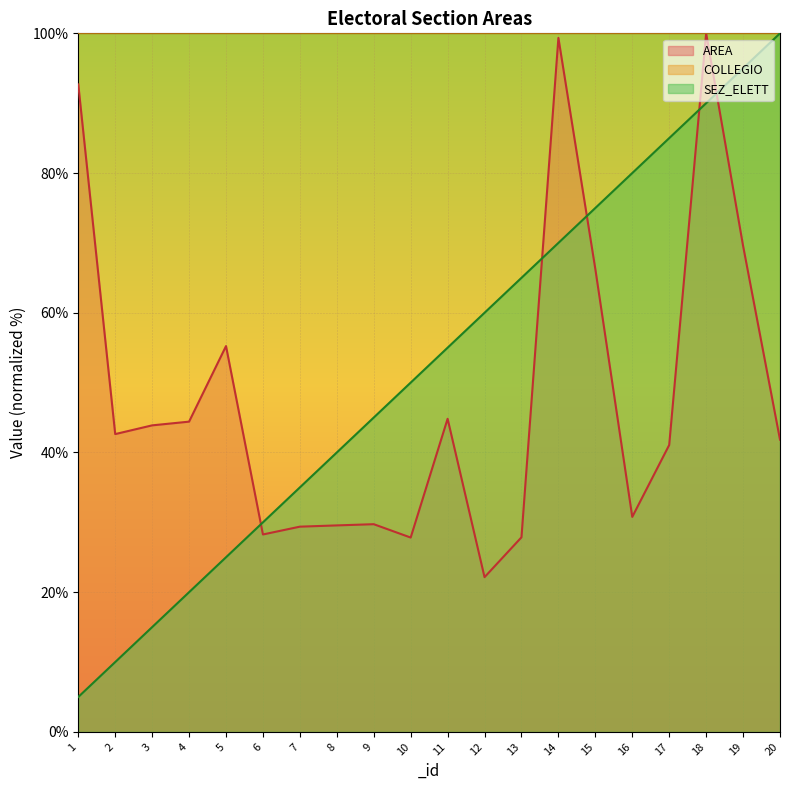

Rank the categories by AREA value from highest to lowest.

18, 14, 1, 19, 15, 5, 11, 4, 3, 2, 20, 17, 16, 9, 8, 7, 6, 13, 10, 12